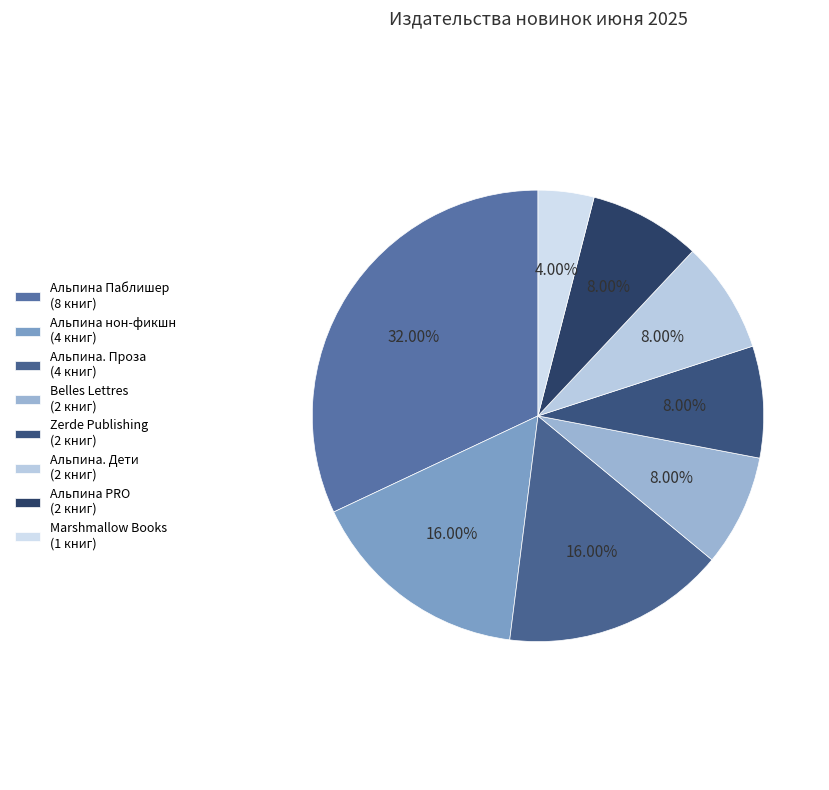

Which slice is the largest?

Альпина Паблишер